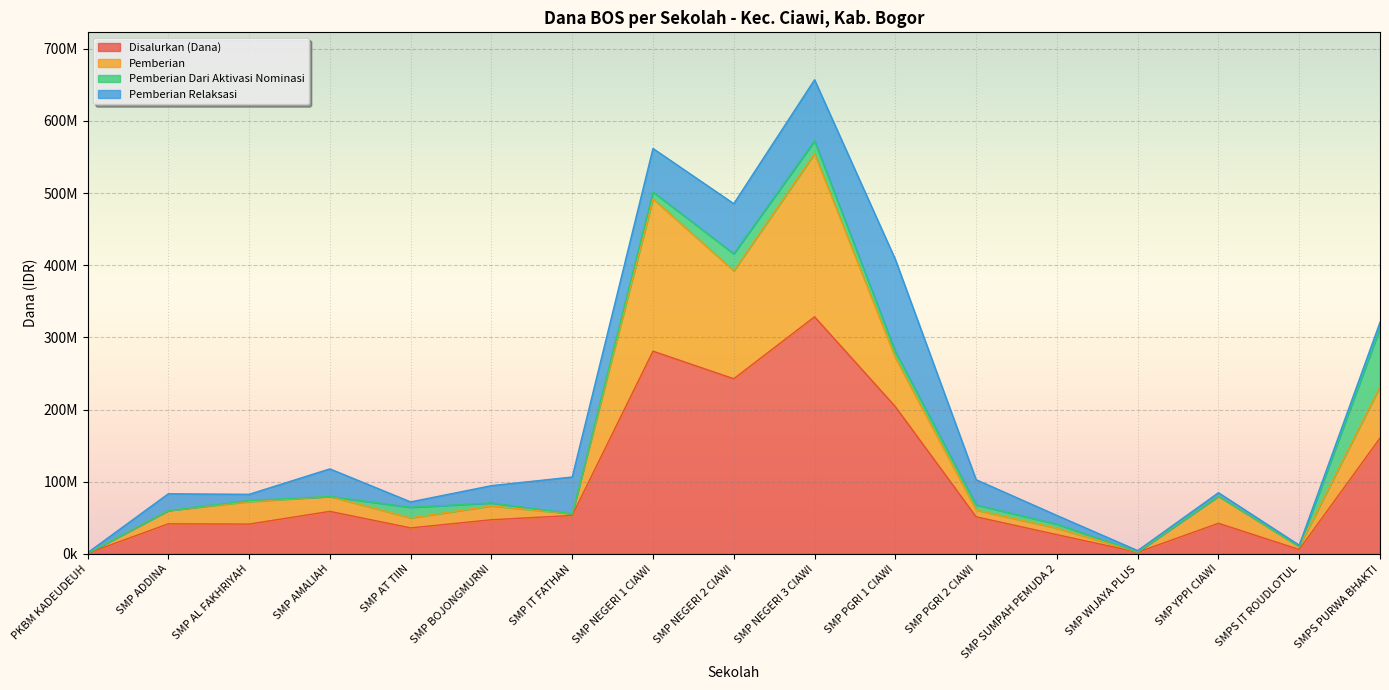

True or false: Pemberian has a value of 357083268 at SMP PGRI 1 CIAWI.

False